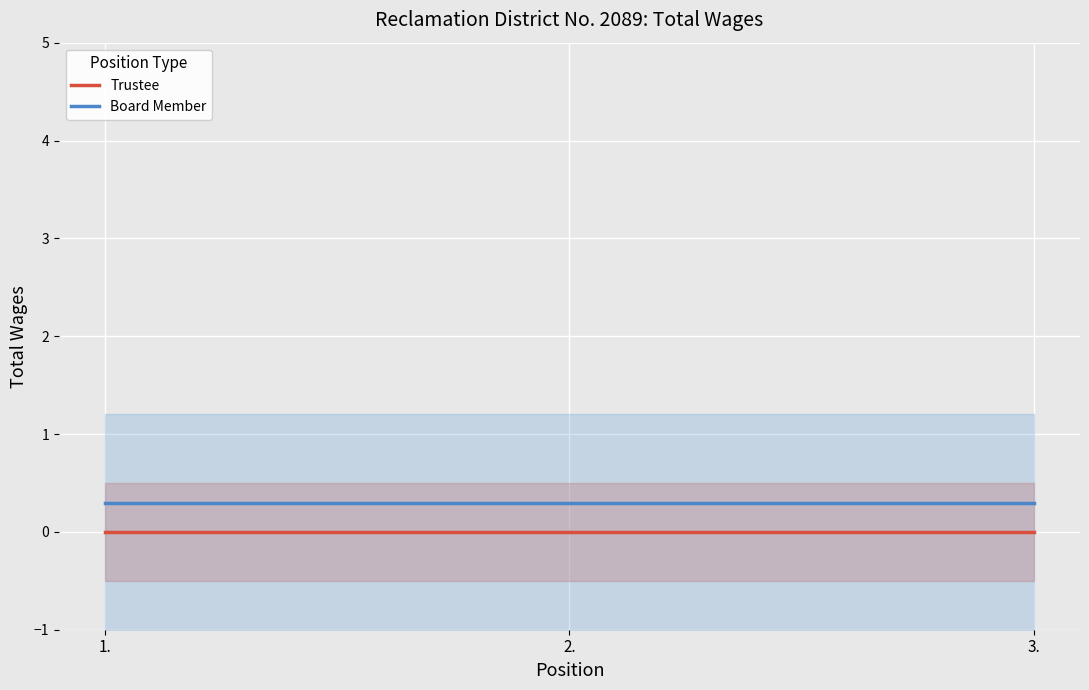

The Board Member series shows 0.2 at 1.. True or false?

False